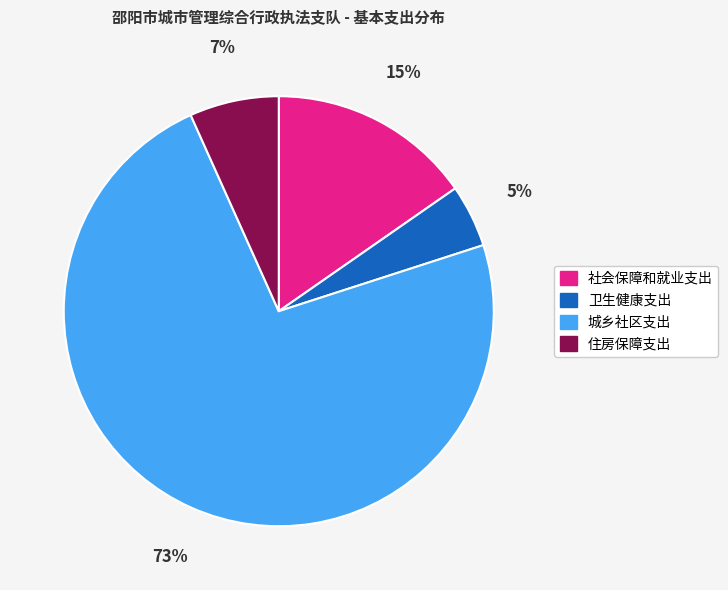

Which slice is the smallest?

卫生健康支出